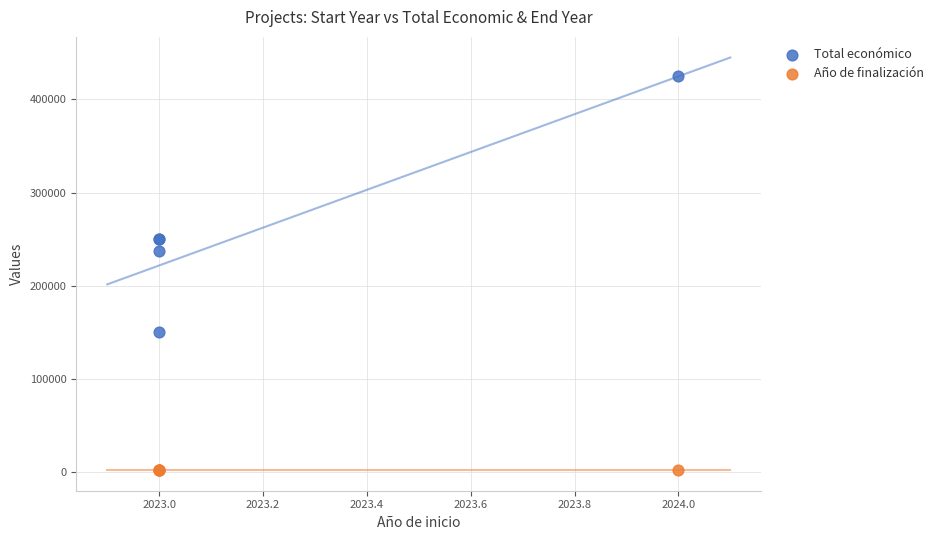

Which series has the largest Y range (max minus min)?

Total económico